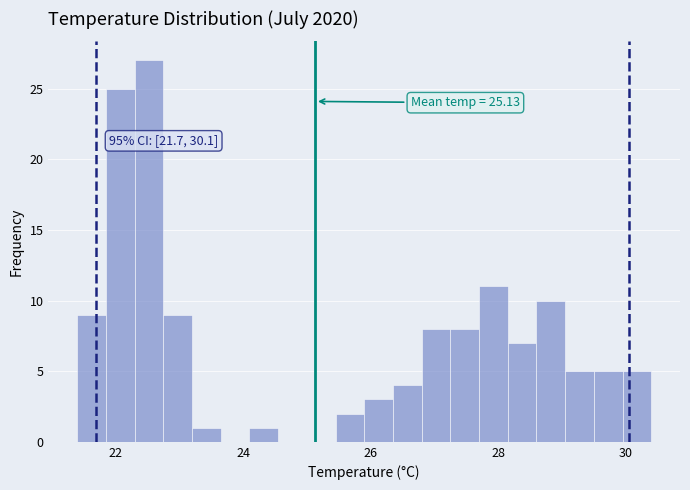

Around what value on the x-axis is the tallest bar? Give the approximate position of its centre, as read against the axis.

22.6